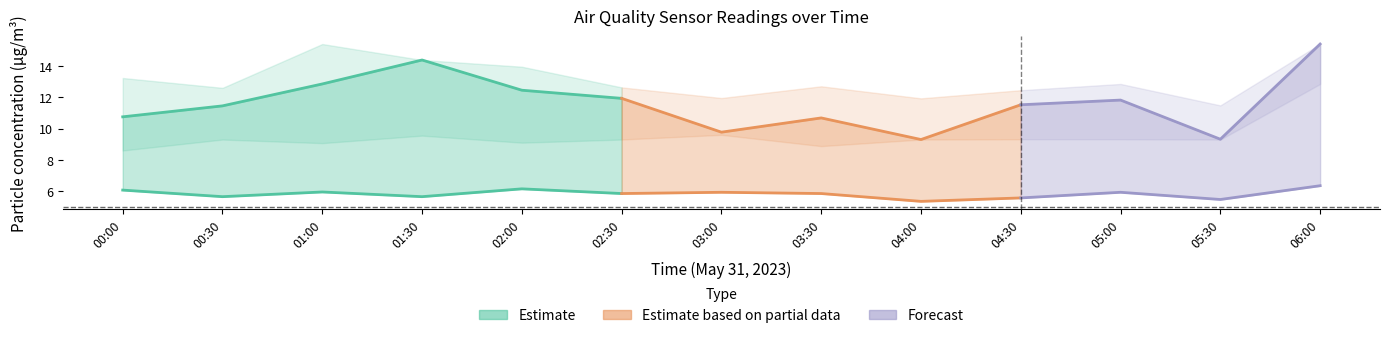

Reading left to right, list all the values displayed in this chart.

SDS_P1: 00:00=10.8	00:30=11.4	01:00=12.8	01:30=14.4	02:00=12.4	02:30=11.9	03:00=9.8	03:30=10.7	04:00=9.3	04:30=11.5	05:00=11.8	05:30=9.3	06:00=15.4
SDS_P2: 00:00=6.1	00:30=5.7	01:00=6.0	01:30=5.7	02:00=6.2	02:30=5.8	03:00=5.9	03:30=5.8	04:00=5.3	04:30=5.6	05:00=5.9	05:30=5.5	06:00=6.3
SDS_P1_upper: 00:00=13.2	00:30=12.6	01:00=15.4	01:30=14.4	02:00=13.9	02:30=12.6	03:00=11.9	03:30=12.7	04:00=11.9	04:30=12.4	05:00=12.8	05:30=11.5	06:00=15.4
SDS_P1_lower: 00:00=8.6	00:30=9.3	01:00=9.1	01:30=9.6	02:00=9.1	02:30=9.3	03:00=9.6	03:30=8.9	04:00=9.3	04:30=9.3	05:00=9.3	05:30=9.3	06:00=12.8